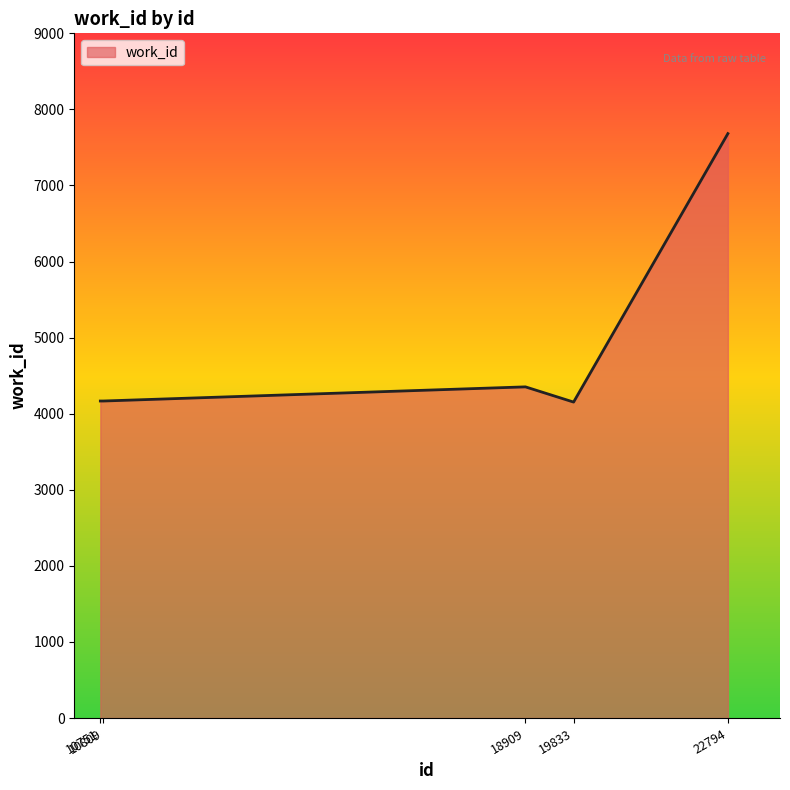

The value at 10751 is 4167. True or false?

True